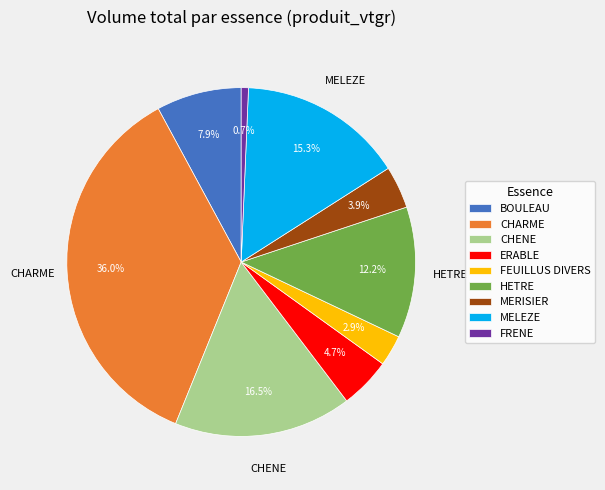

Is there a majority slice in this chart?

No